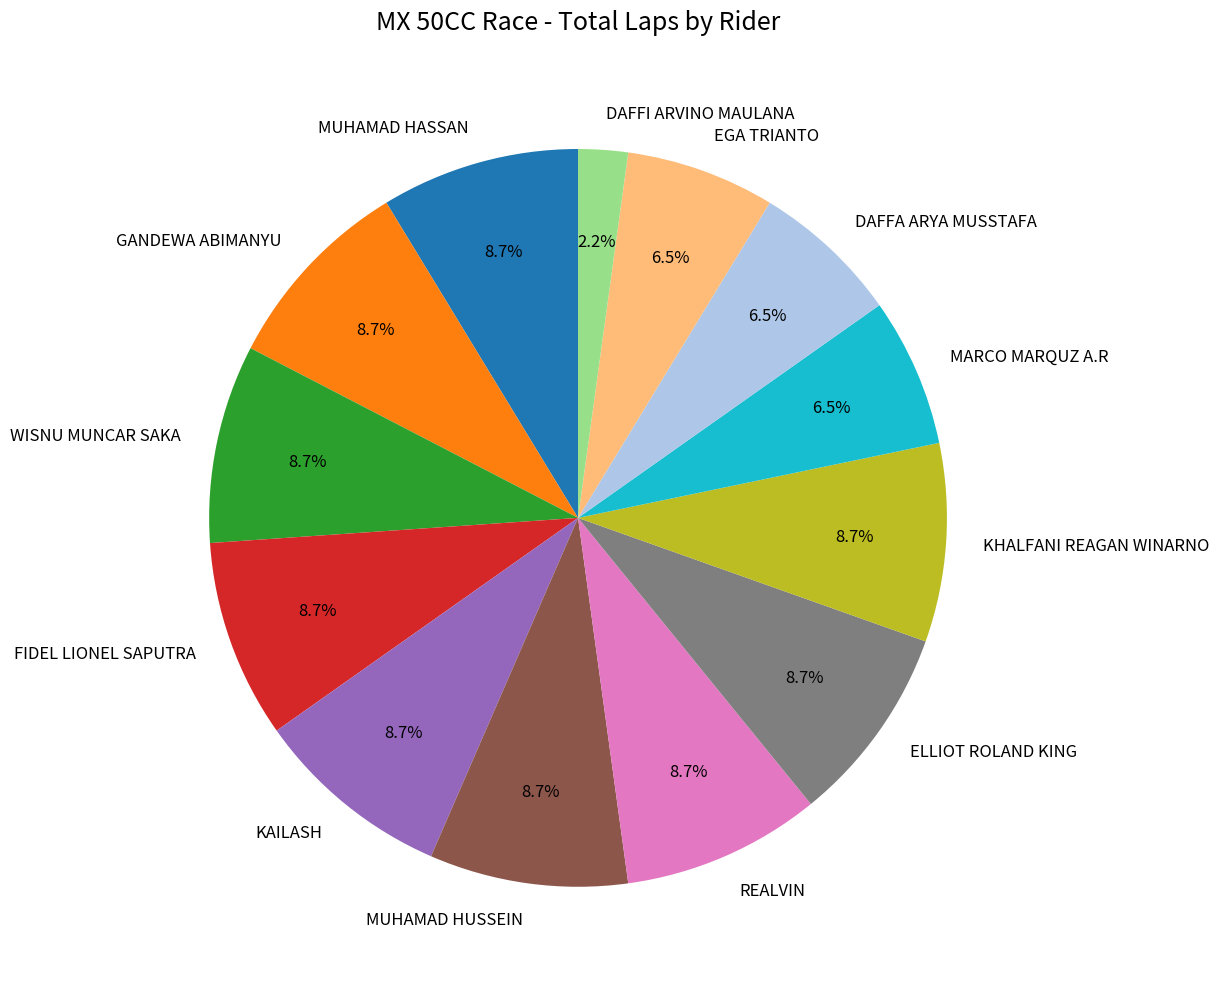

How much of the chart is everything except DAFFI ARVINO MAULANA?

97.8%